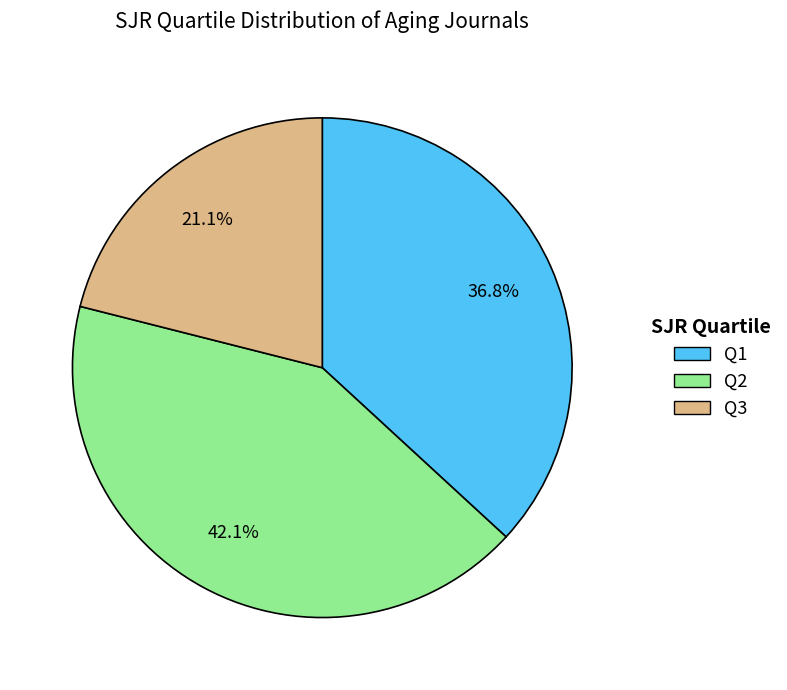

What is the largest slice in the pie chart?

Q2